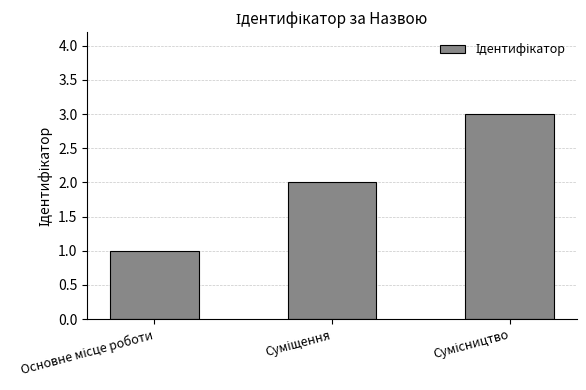

How many data points does each series have?

3